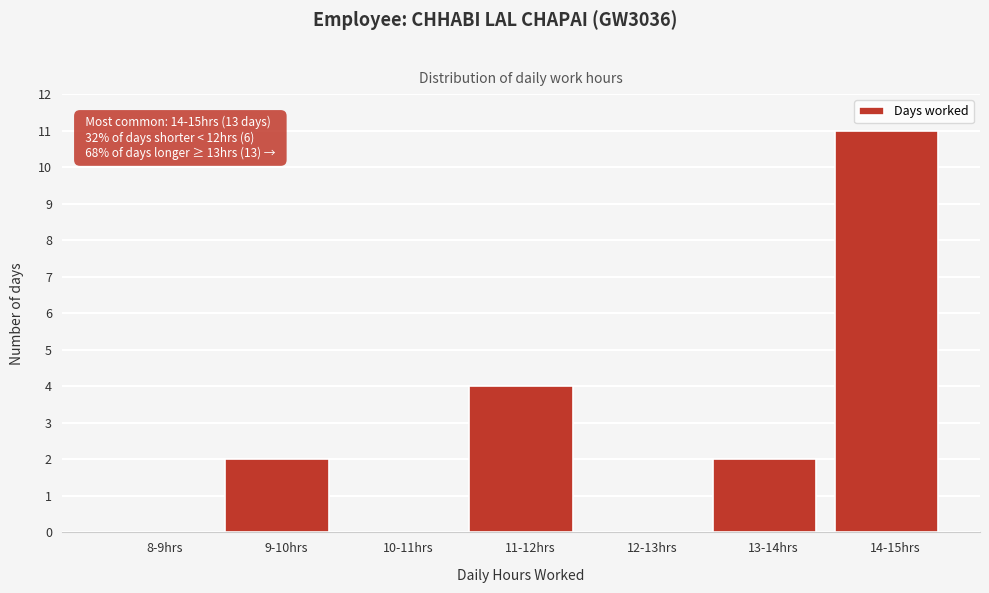

Reading left to right, extract all data points from this chart.

8-9hrs=0	9-10hrs=2	10-11hrs=0	11-12hrs=4	12-13hrs=0	13-14hrs=2	14-15hrs=11